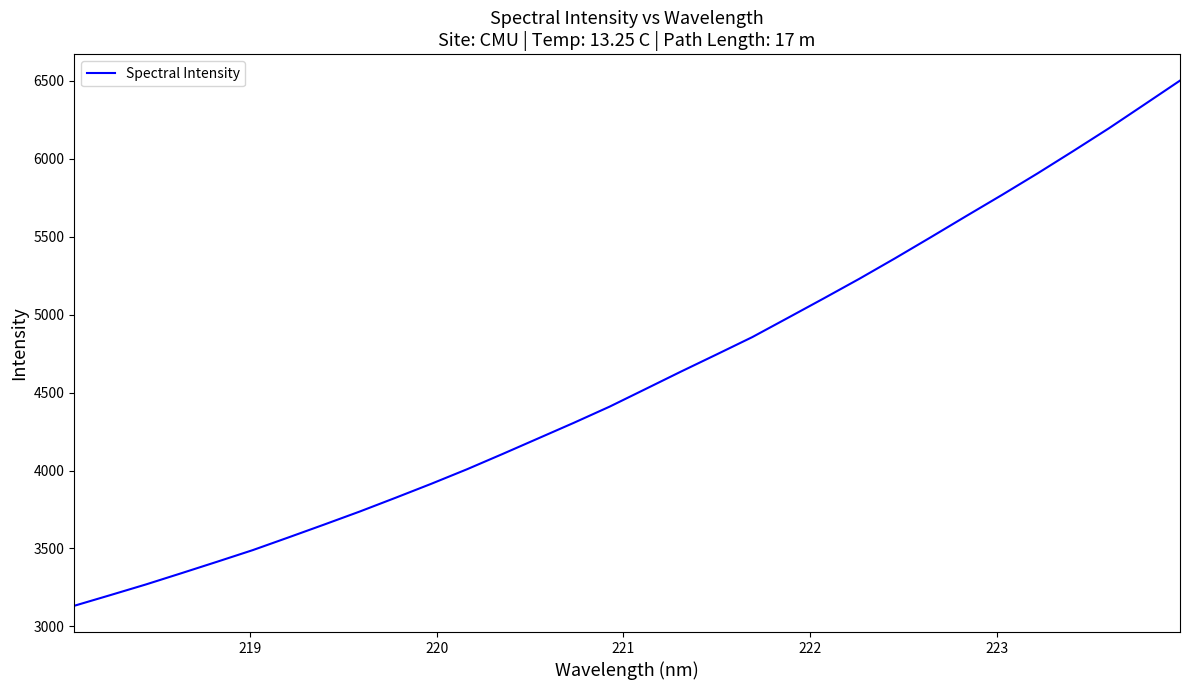

Is this an area chart (filled region under the line)?

No